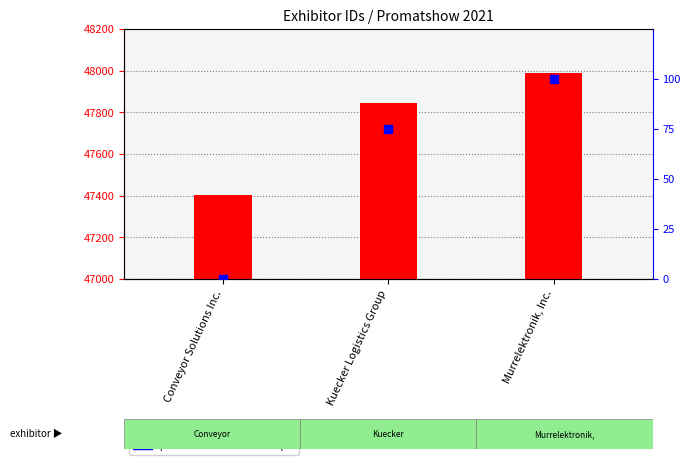

At which category is the sum across all series the highest?

Murrelektronik, Inc.